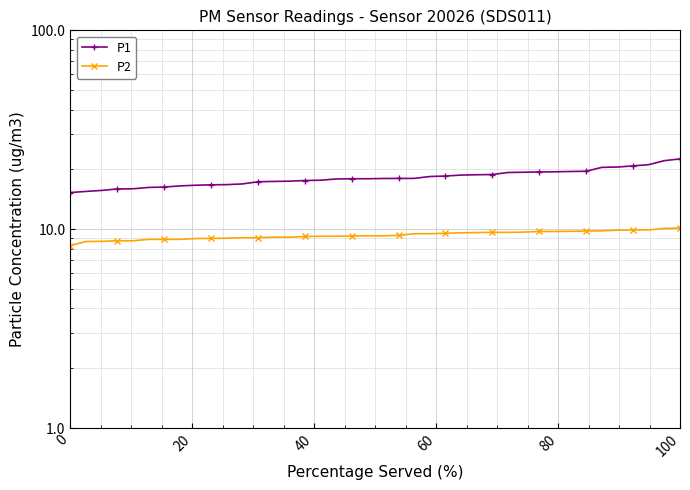

Rank the series by their average value, from lowest to highest.

P2, P1